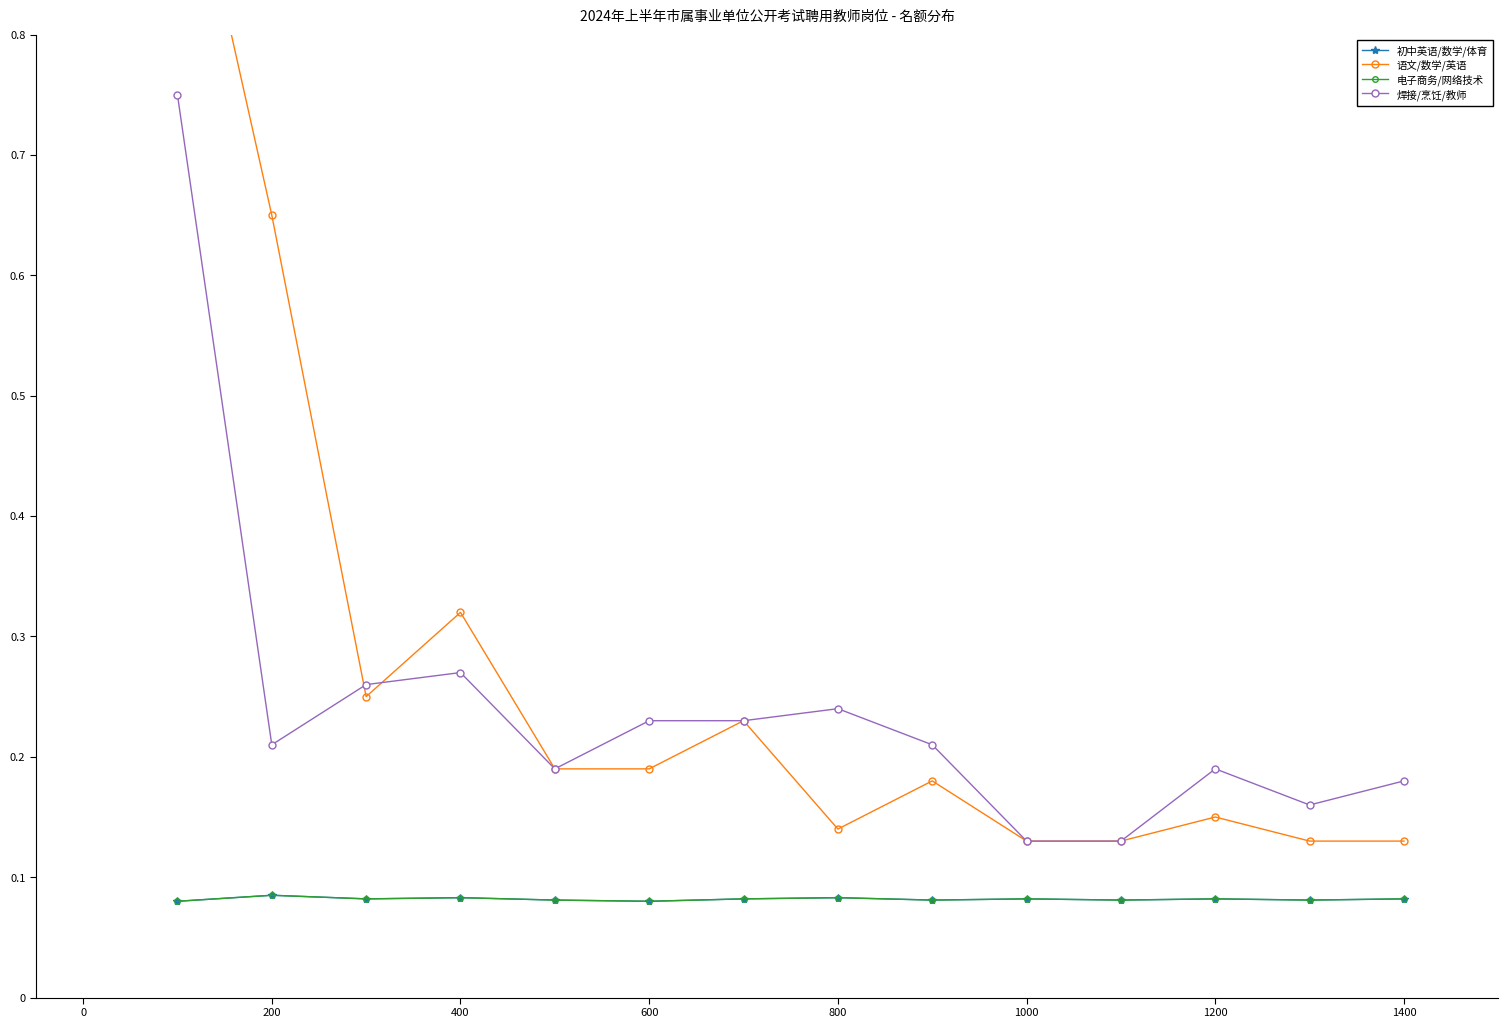

What is the total value across all series at 200?

1.0